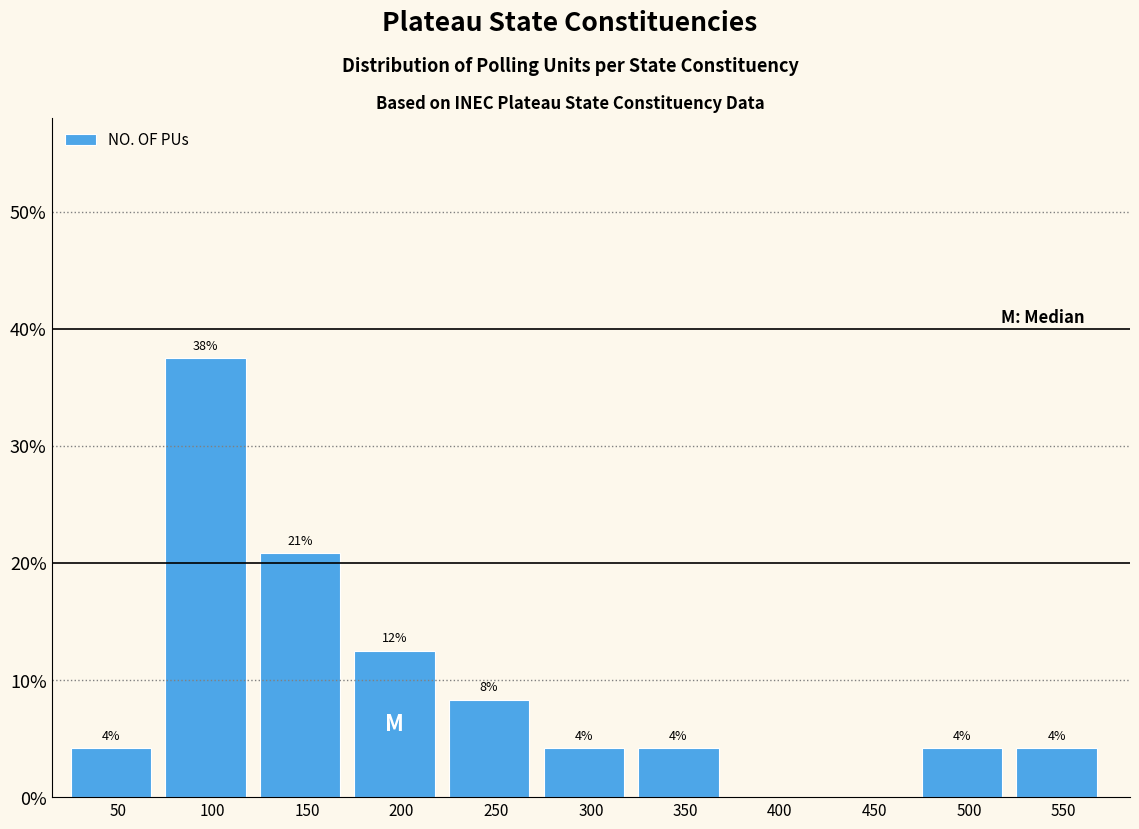

Are the bars horizontal?

No